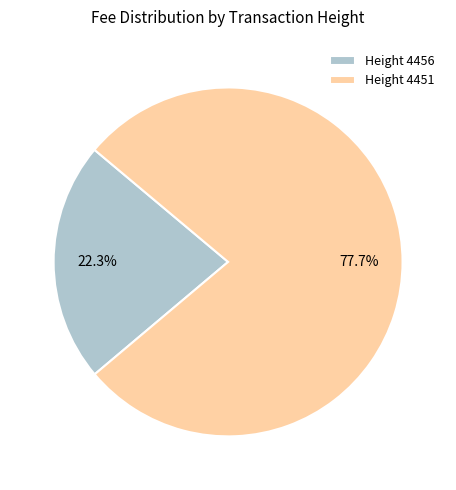

Which slice is the largest?

Height 4451